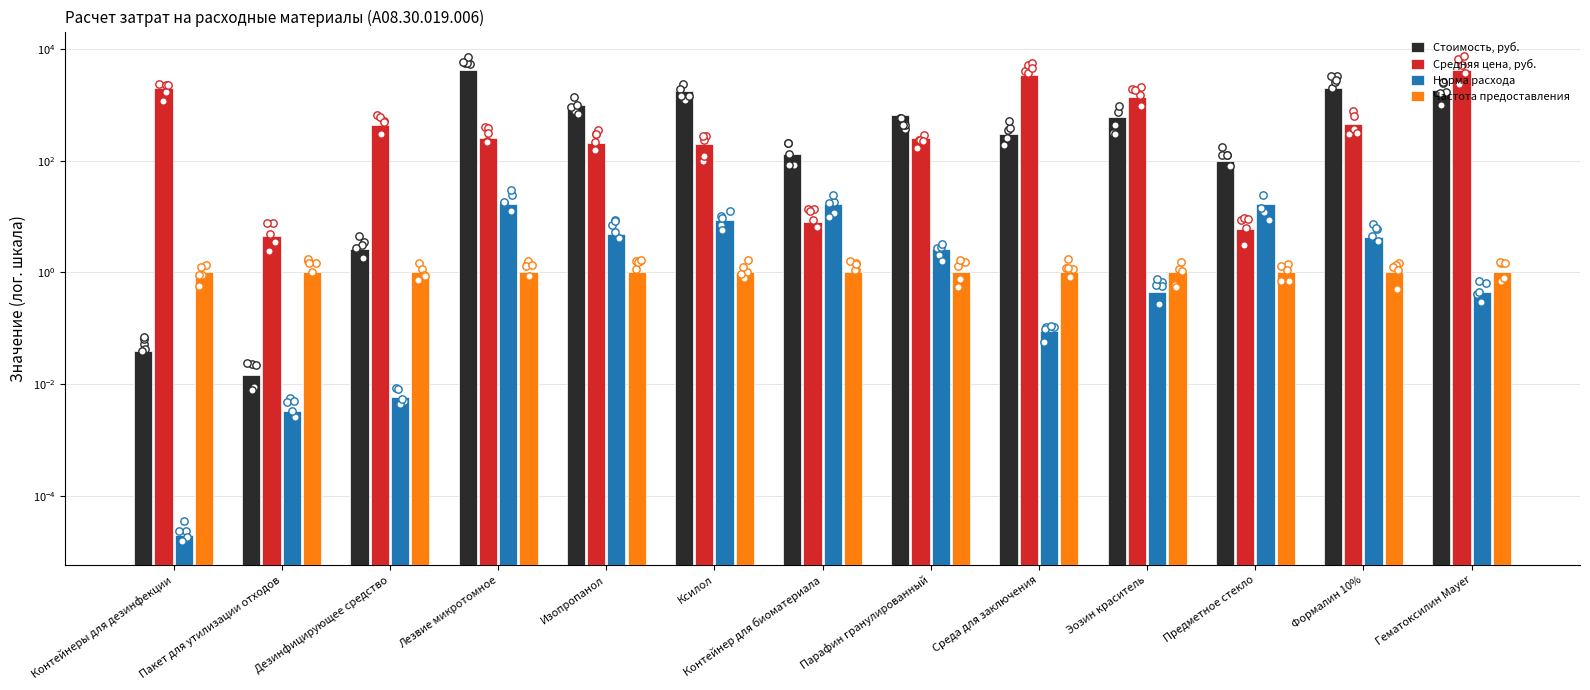

Which series contains the highest Y value?

Средняя цена, руб.